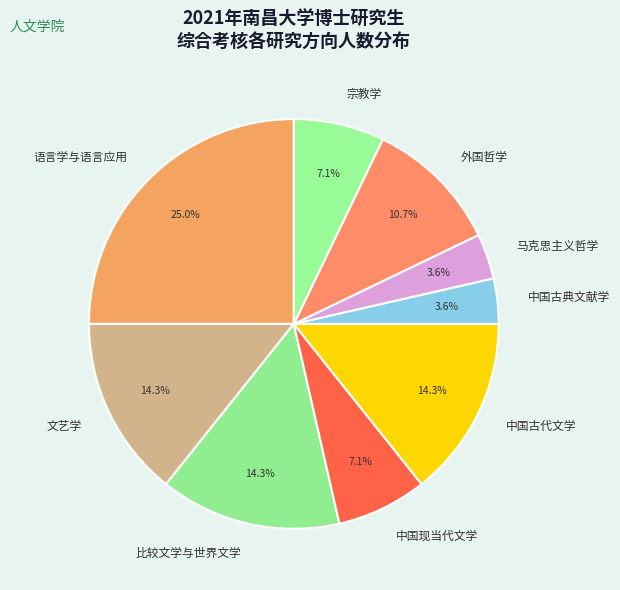

What is the ratio of the value at 中国现当代文学 to the value at 语言学与语言应用?

0.3